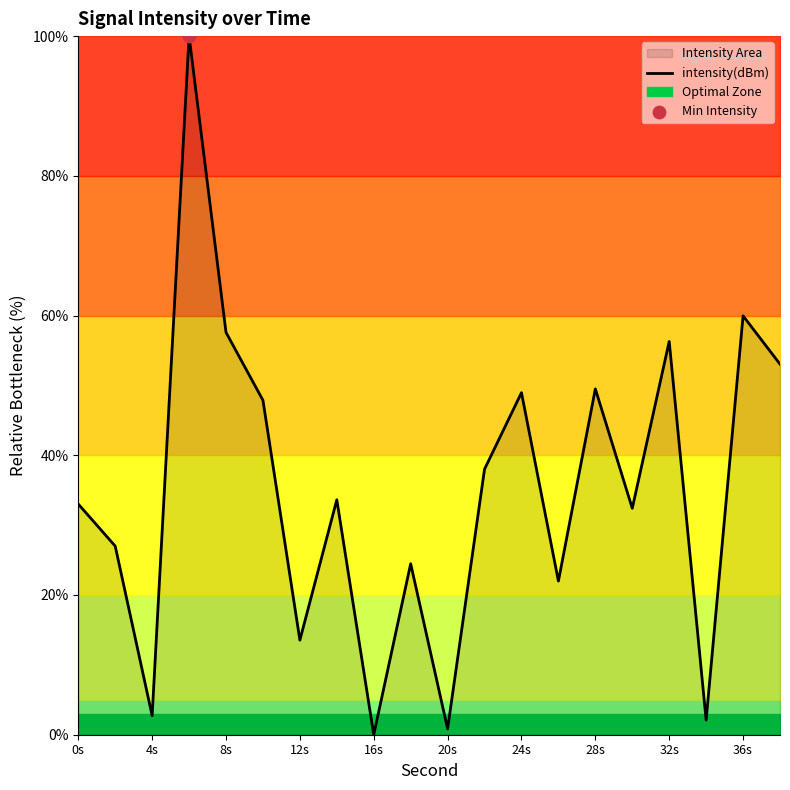

True or false: intensity(dBm) has a value of 13.8 at 8s.

False